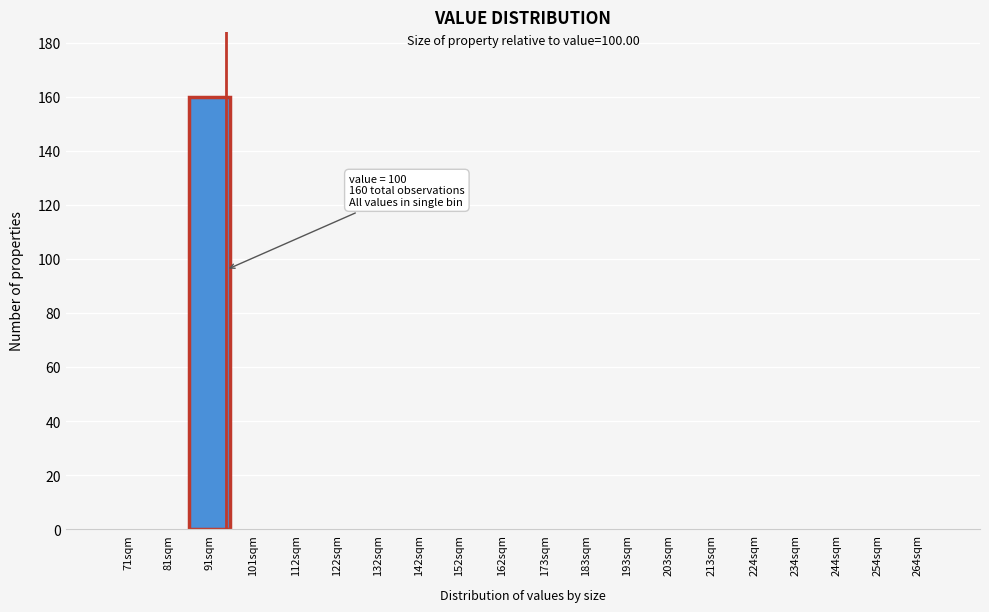

Reading left to right, list all the values displayed in this chart.

71sqm=0	81sqm=0	91sqm=160	101sqm=0	112sqm=0	122sqm=0	132sqm=0	142sqm=0	152sqm=0	162sqm=0	173sqm=0	183sqm=0	193sqm=0	203sqm=0	213sqm=0	224sqm=0	234sqm=0	244sqm=0	254sqm=0	264sqm=0